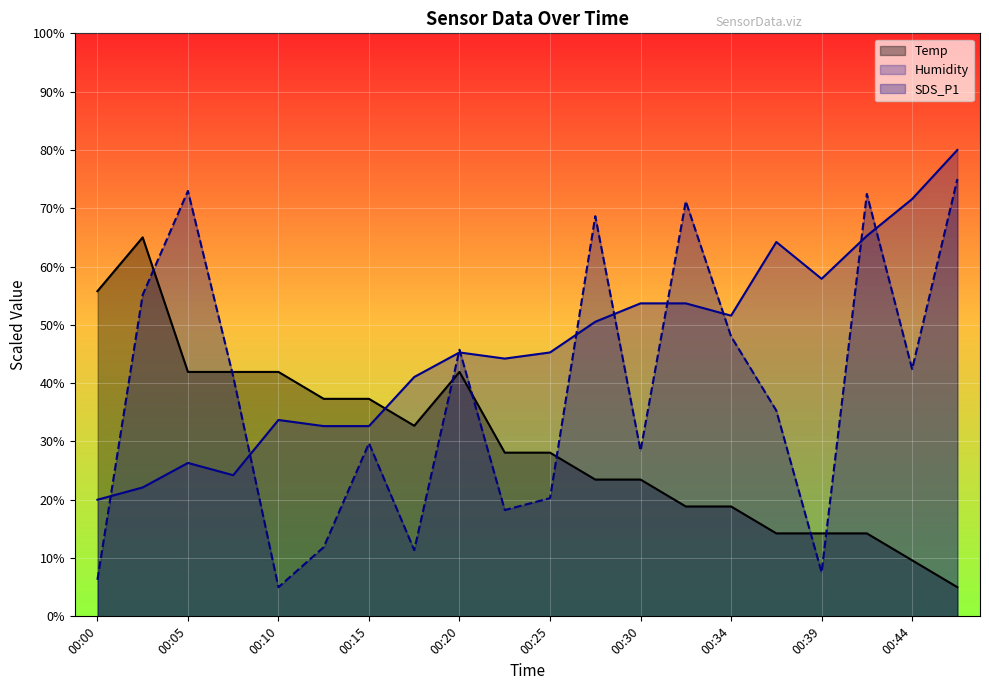

What is the sum of the Humidity values at 00:27 and 00:47?

130.5